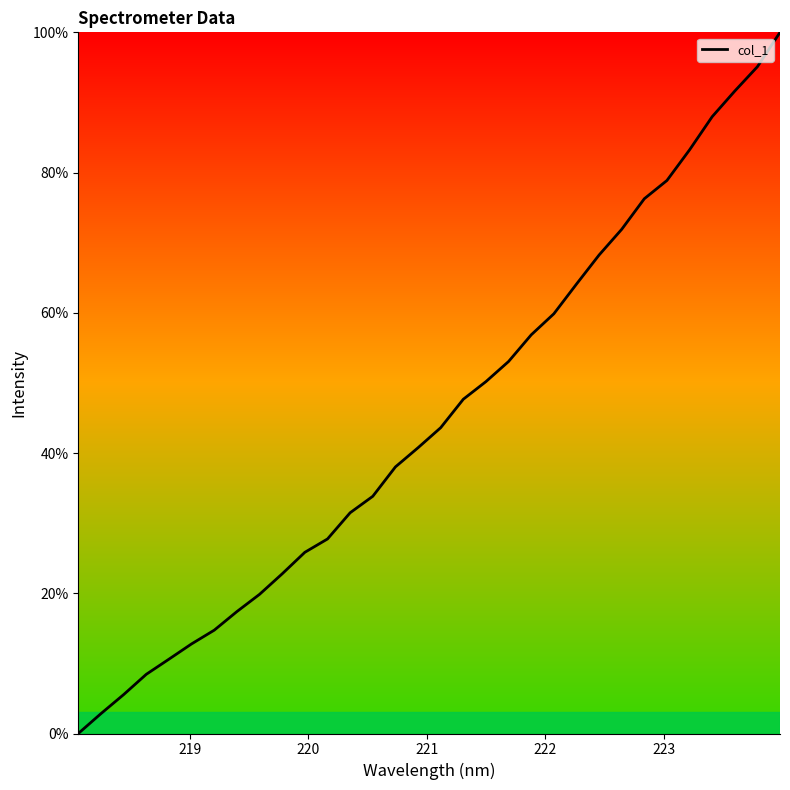

What is the maximum value shown in the chart?

100.0